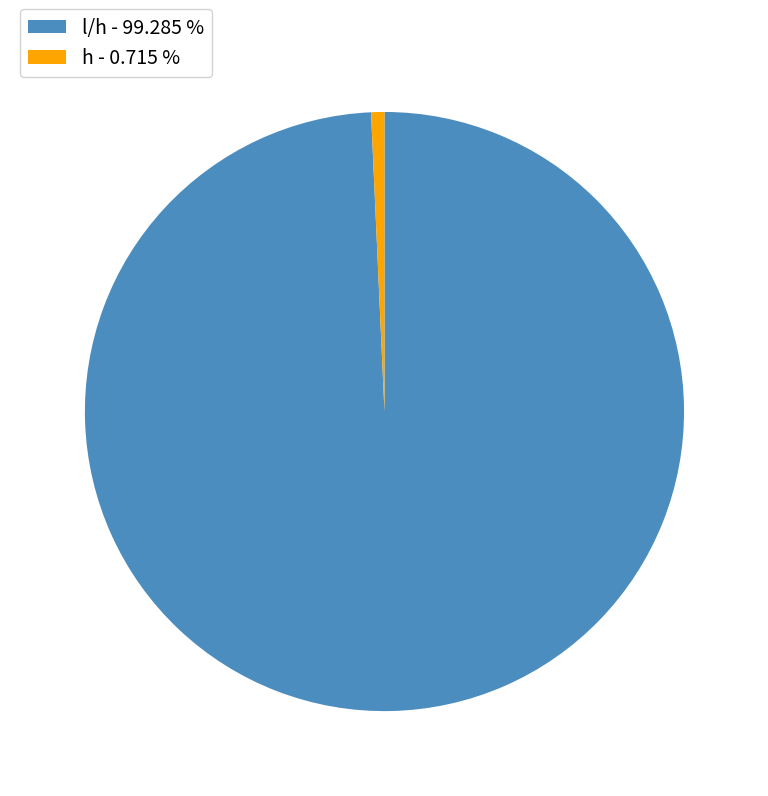

Does h - 0.715 % account for over 50% of the chart?

No